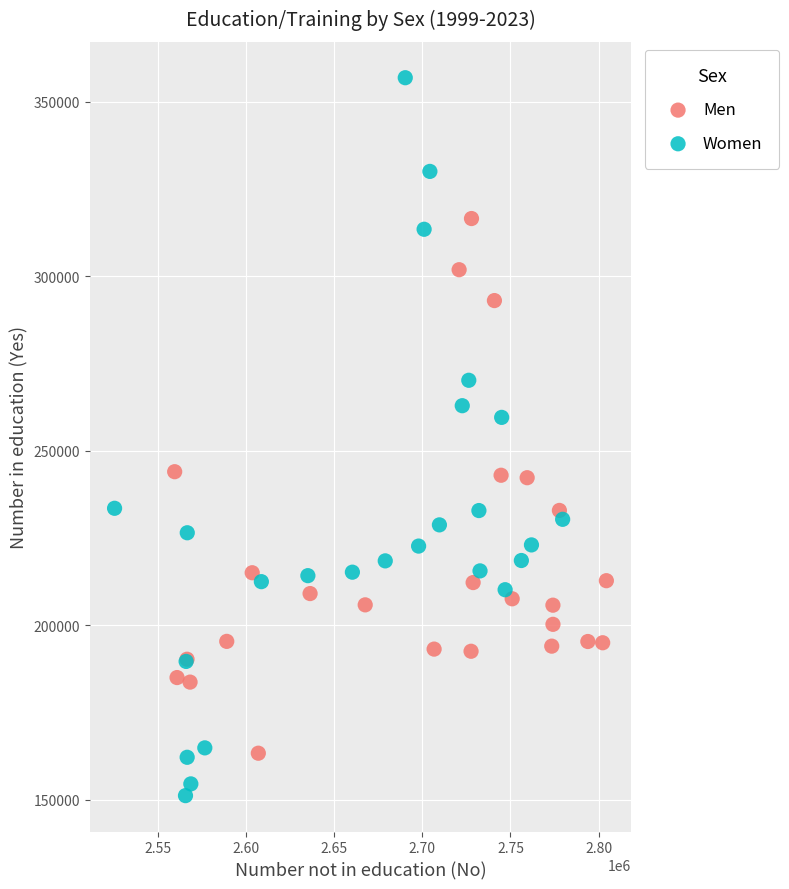

Which series reaches the maximum Y coordinate?

Women